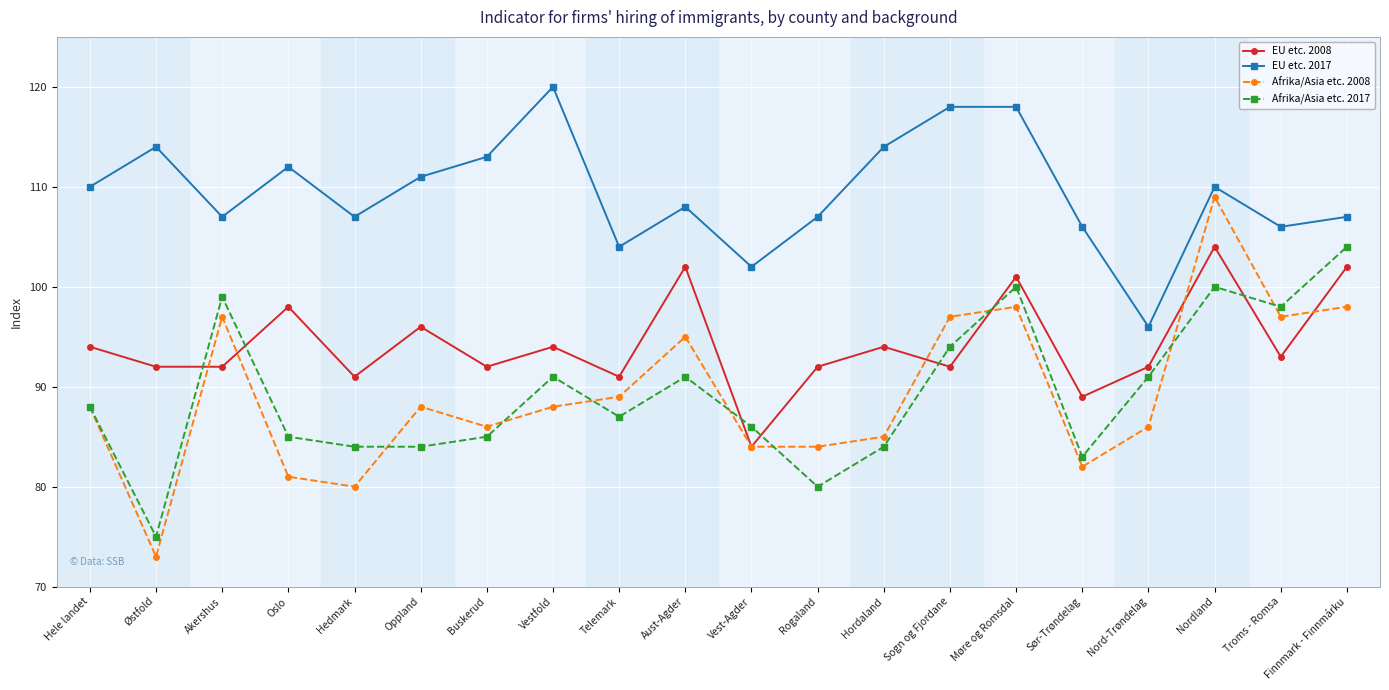

At which category is the sum across all series the highest?

Nordland